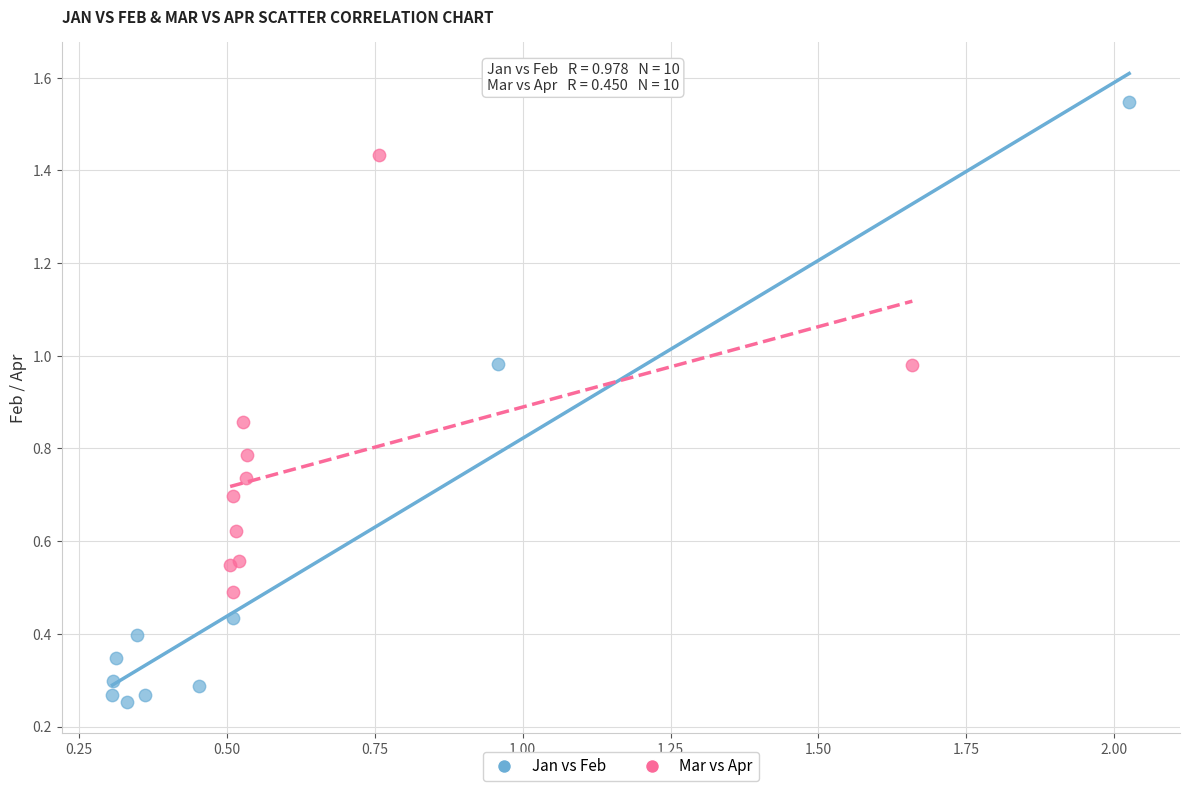

Which series reaches the maximum Y coordinate?

Jan vs Feb